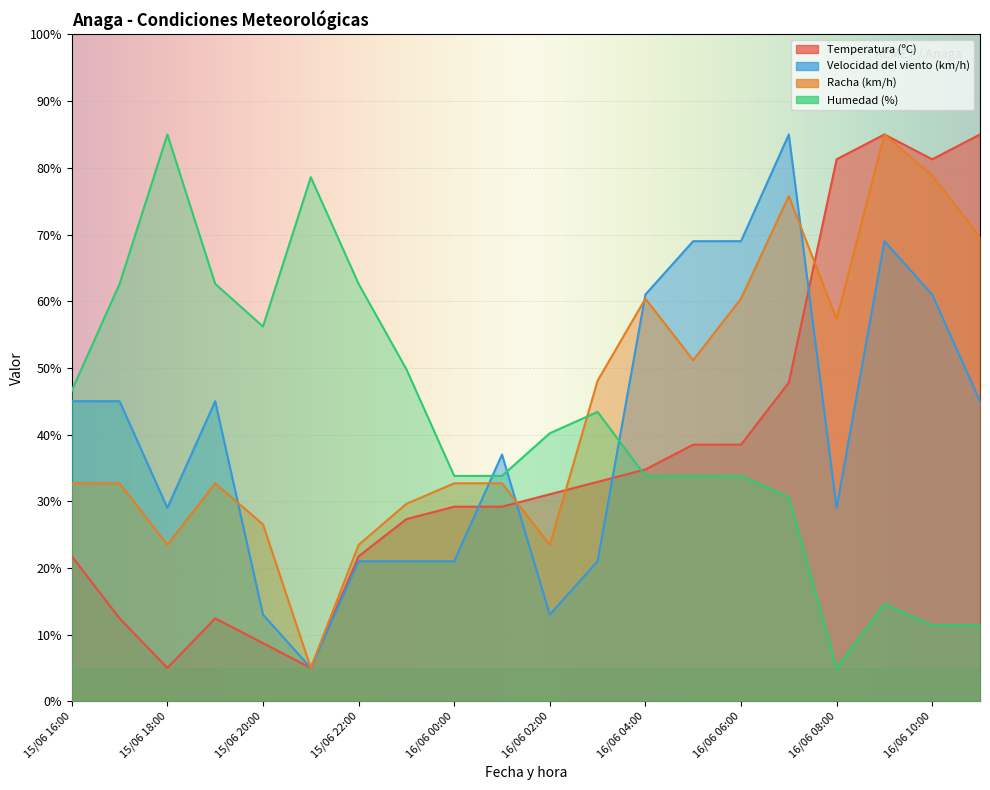

What is the difference between the maximum and minimum values in the Velocidad del viento (km/h) series?

80.0